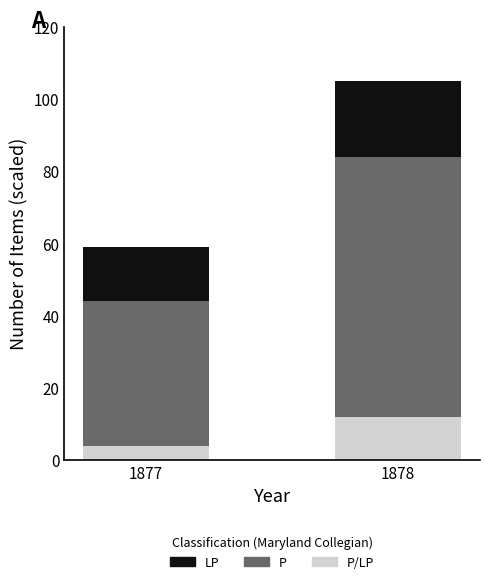

At which category is the sum across all series the highest?

1878